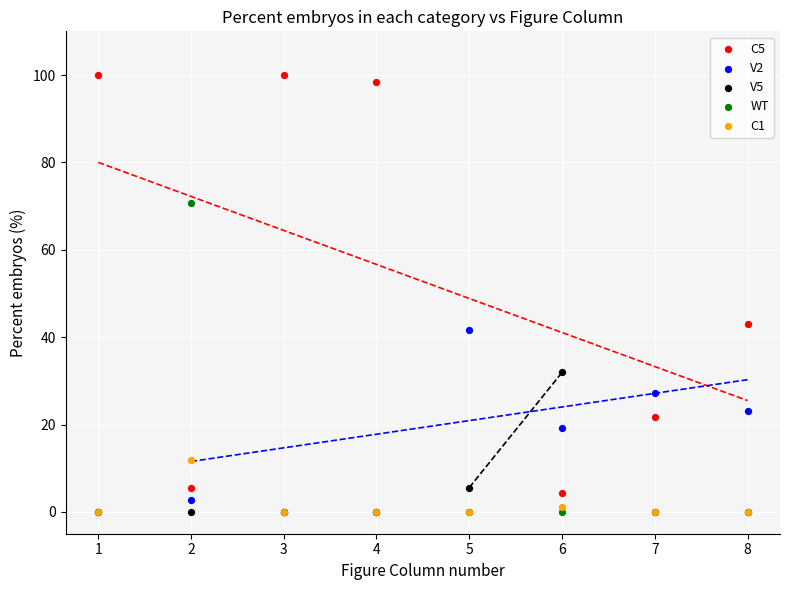

Across all series, what Y value is closest to 50?

43.0